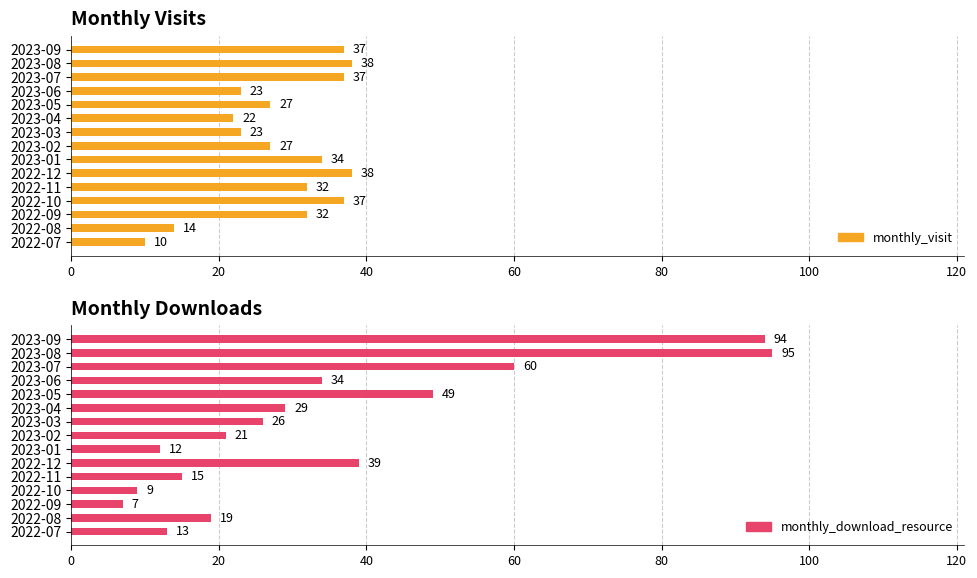

How many bars are there in total?

30